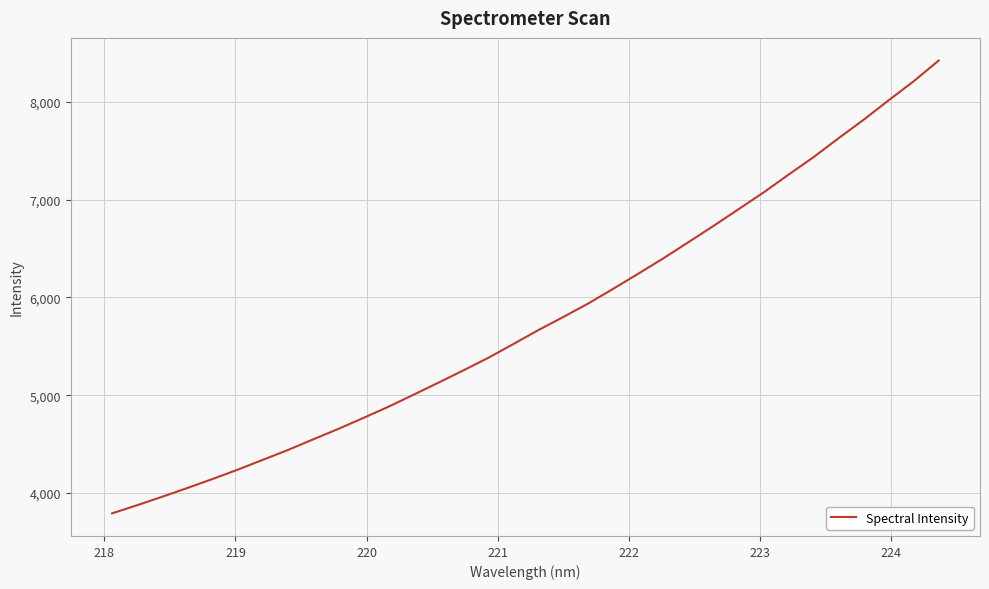

What is the difference between the maximum and minimum values?

4629.5